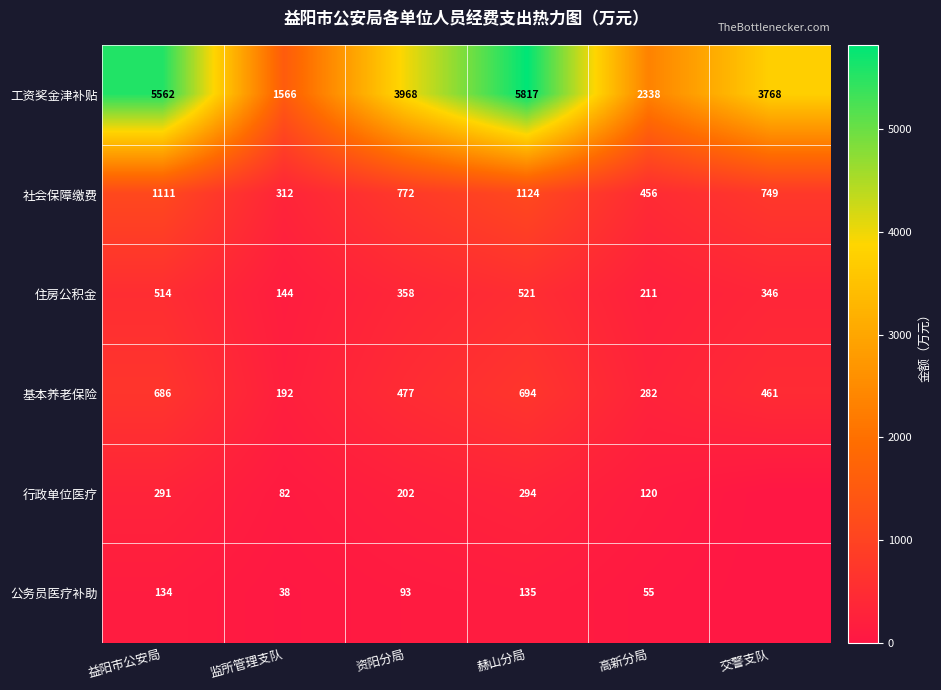

At which label is 工资奖金津补贴 closest to 3691?

交警支队